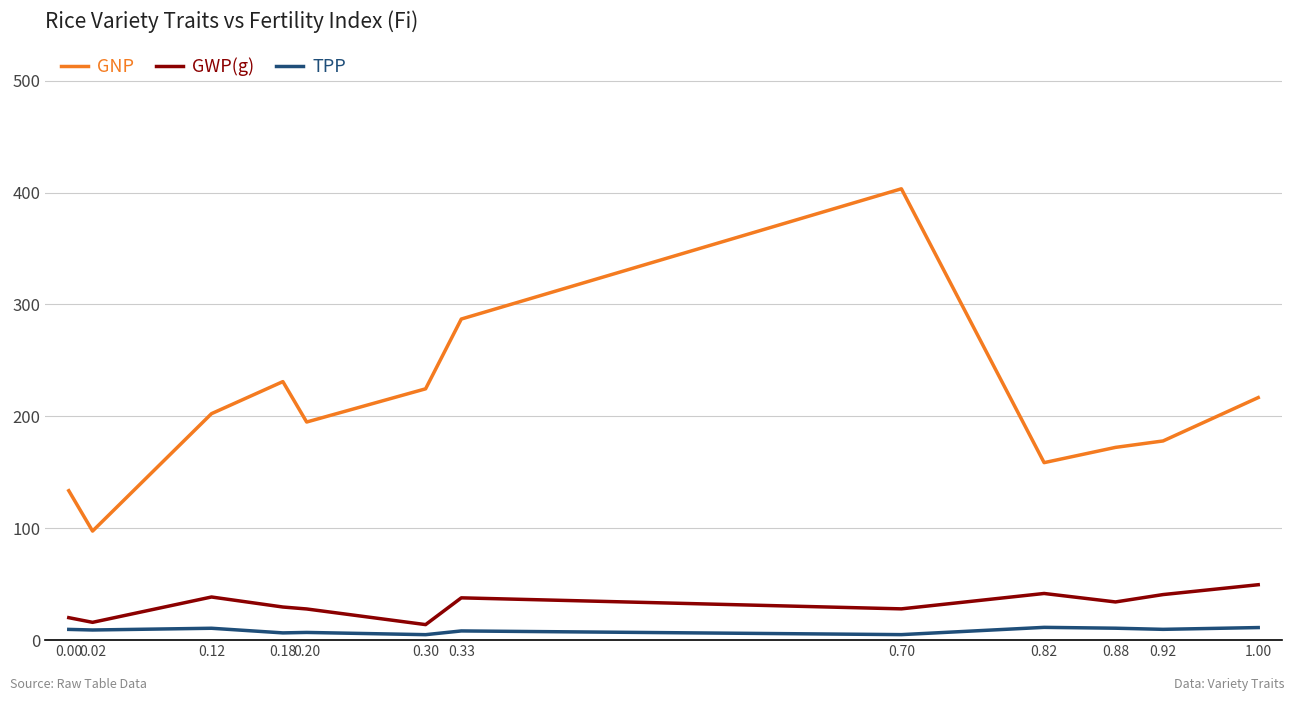

At which category does GNP reach its first local peak?

0.18